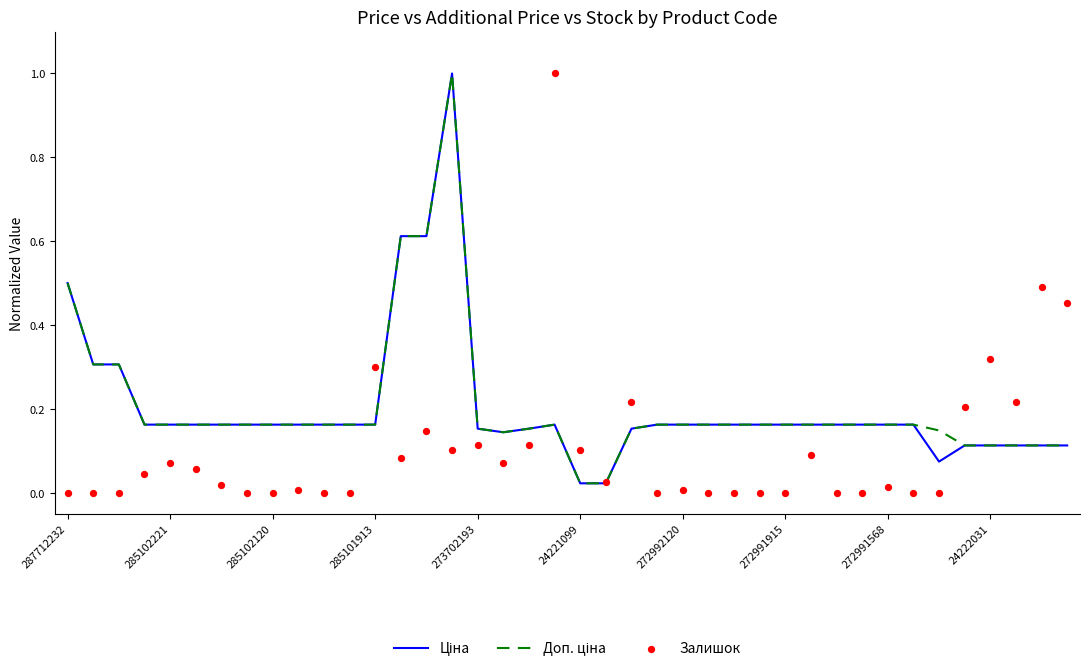

Which series has the largest Y range (max minus min)?

Залишок